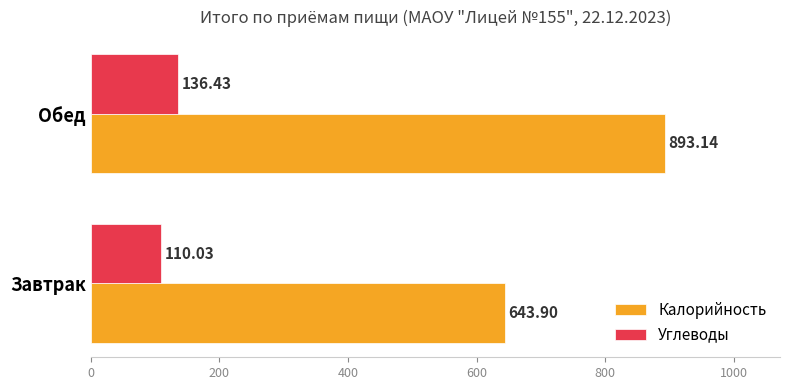

At which label does Калорийность reach its peak?

Обед